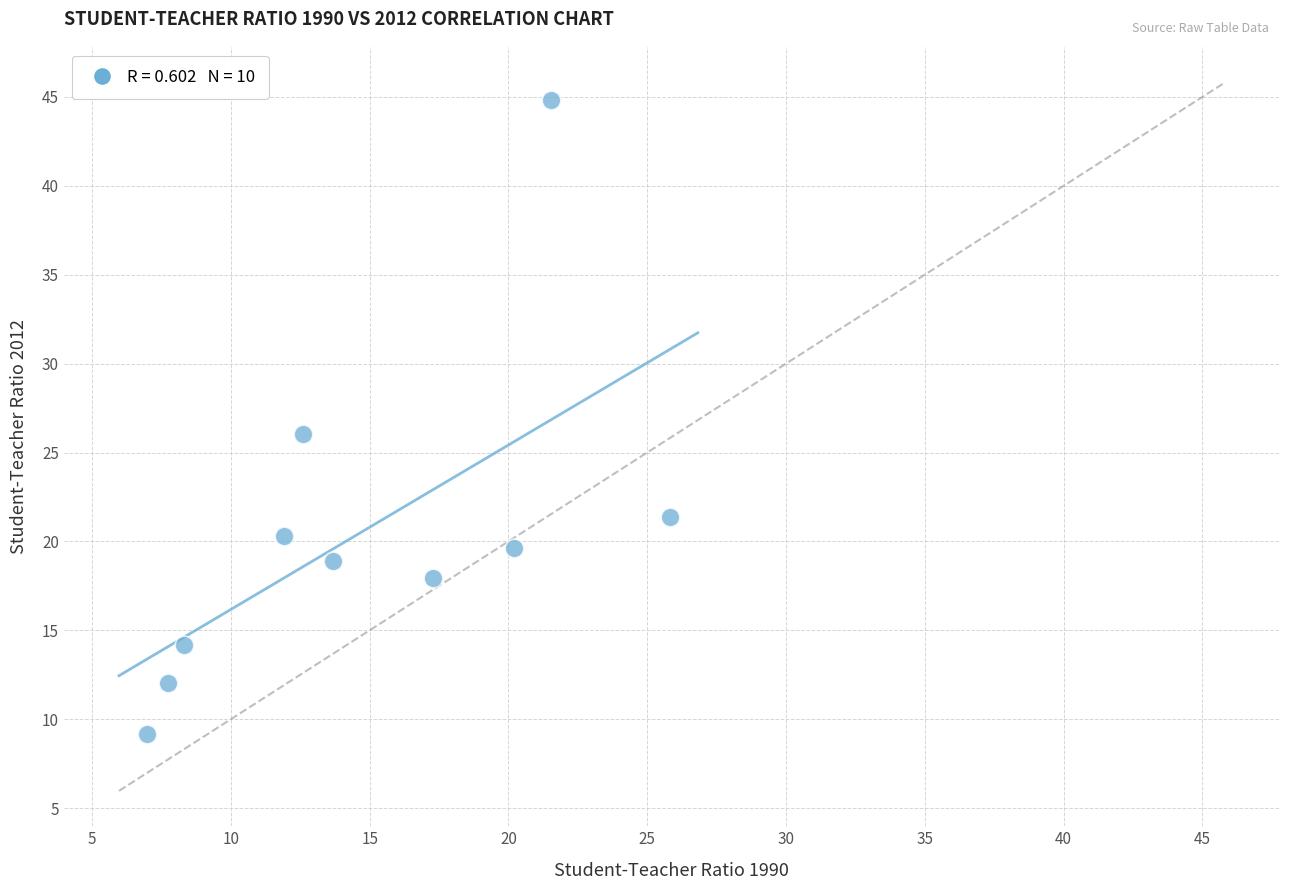

What is the range of Y values (max minus min)?

35.7